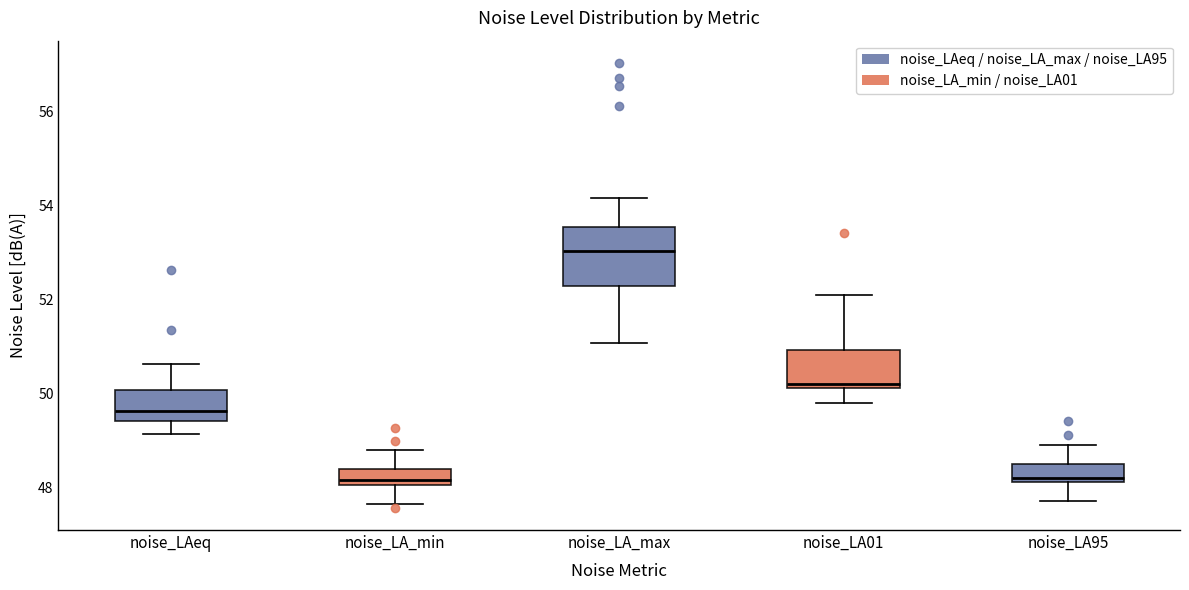

Where does the lower whisker of the box for noise_LA_min end on the y-axis? The values are not printed on the chart, so give them approximately, as read against the axis.

47.6